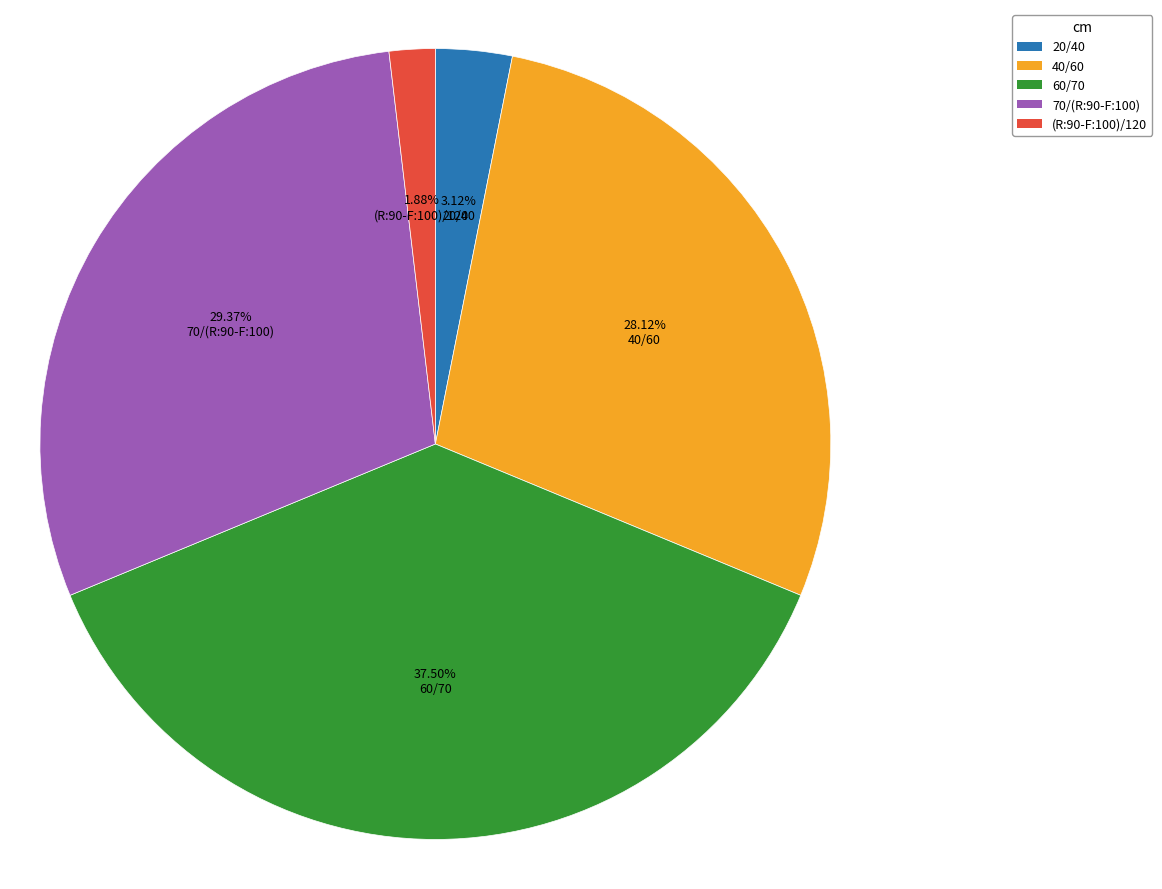

Rank the categories by value from lowest to highest.

(R:90-F:100)/120, 20/40, 40/60, 70/(R:90-F:100), 60/70